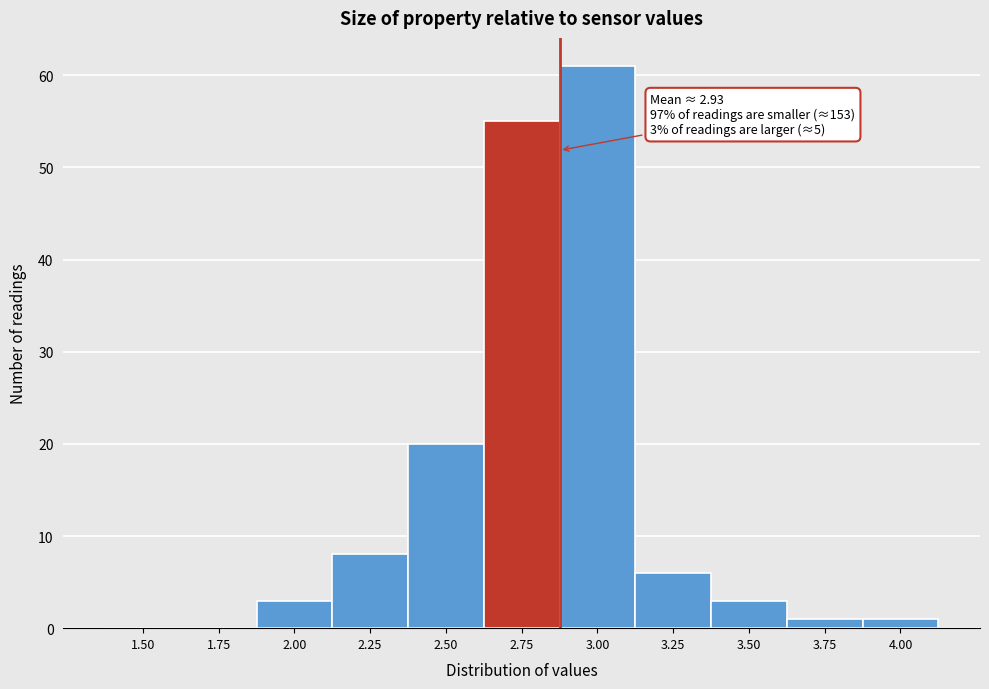

Reading left to right, extract all data points from this chart.

1.50=0	1.75=0	2.00=3	2.25=8	2.50=20	2.75=55	3.00=61	3.25=6	3.50=3	3.75=1	4.00=1